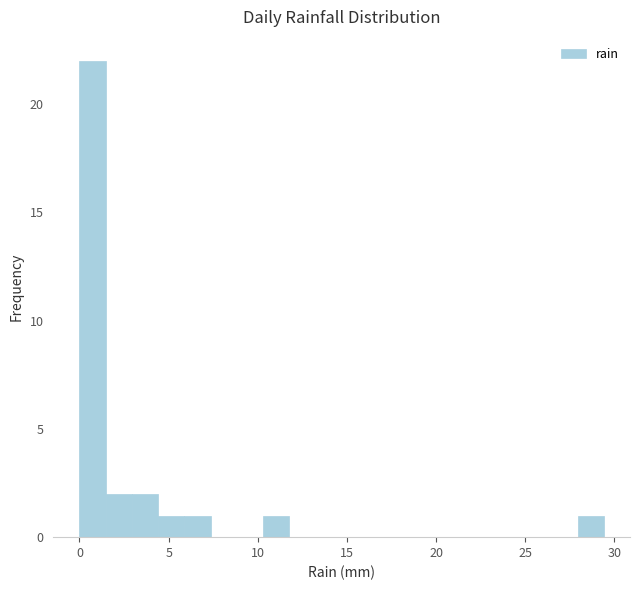

Around what value on the x-axis is the tallest bar? Give the approximate position of its centre, as read against the axis.

0.5